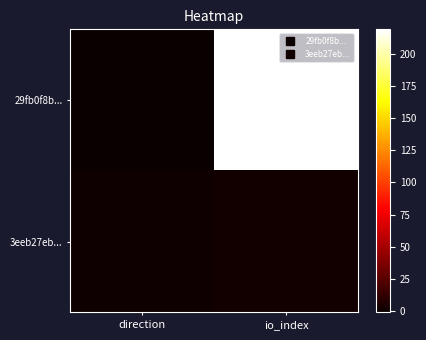

At how many categories does at least one series exceed 184?

1